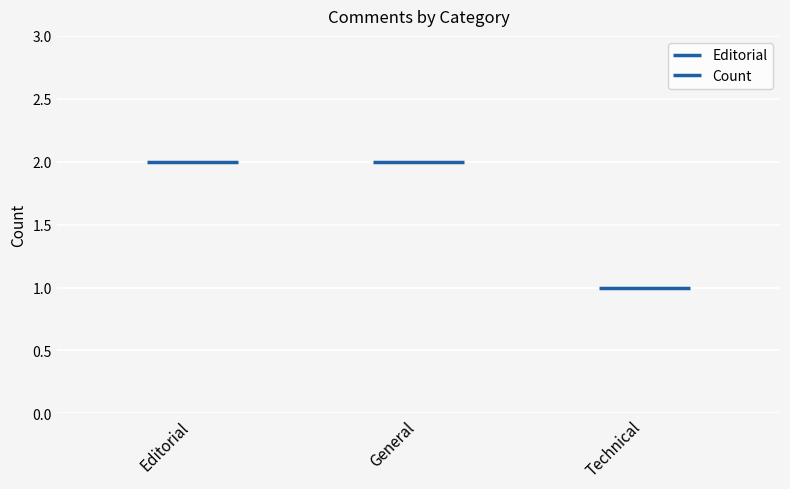

List the labels in order of value, smallest first.

Technical, Editorial, General